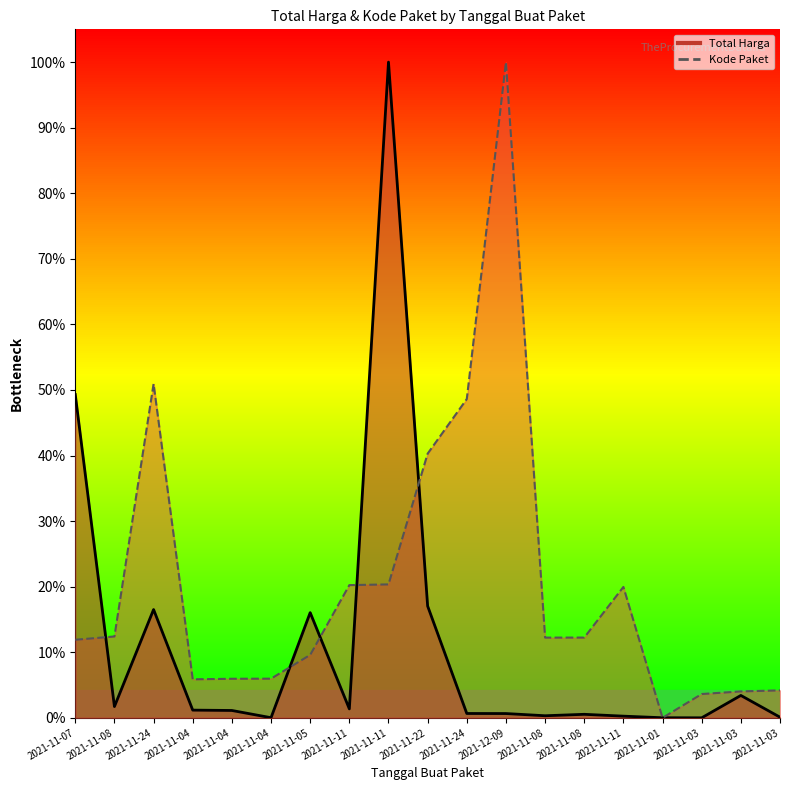

At which category is the sum across all series the highest?

2021-11-11